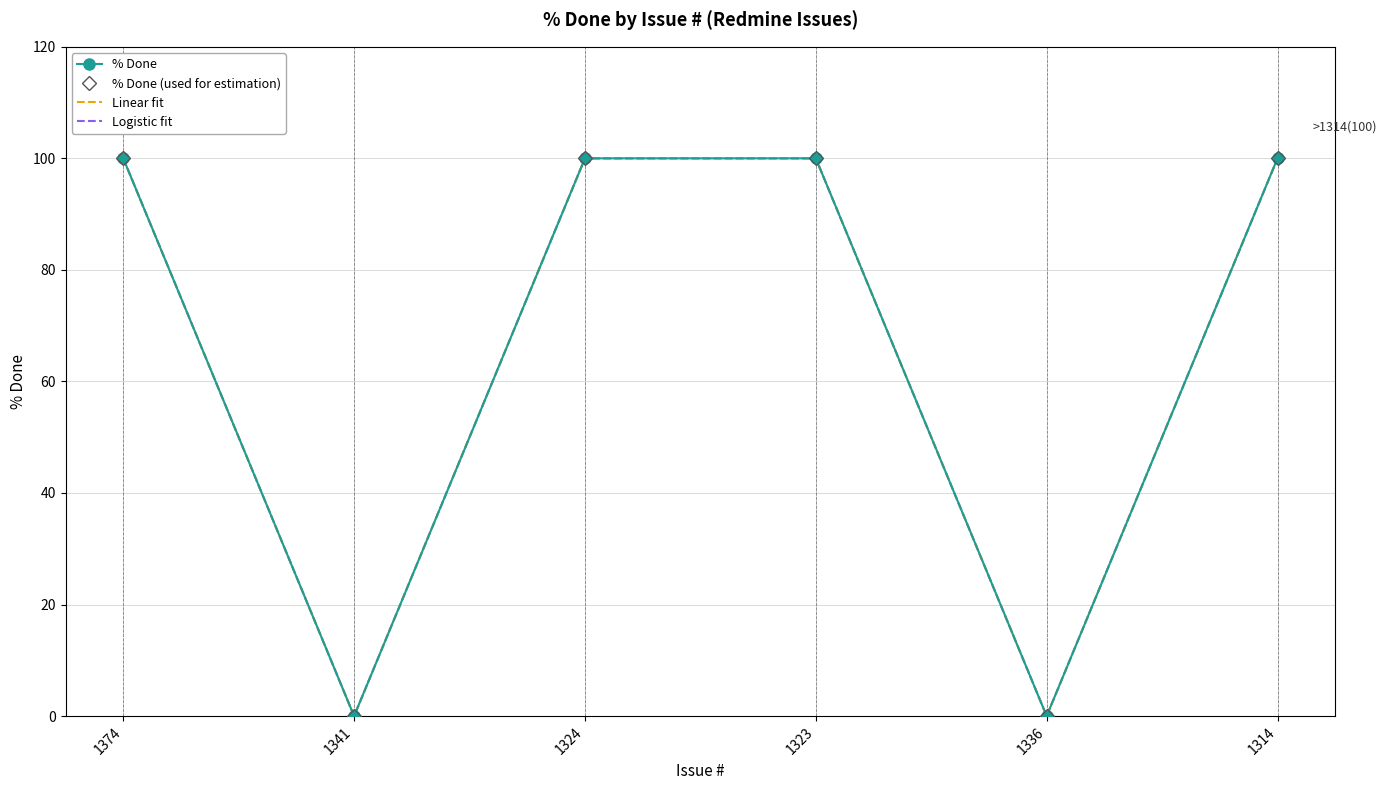

Reading left to right, transcribe all the data shown in this chart.

% Done: 1374=100	1341=0	1324=100	1323=100	1336=0	1314=100
% Done (used for estimation): 1374=100	1341=0	1324=100	1323=100	1336=0	1314=100
Linear fit: 1374=100	1341=0	1324=100	1323=100	1336=0	1314=100
Logistic fit: 1374=100	1341=0	1324=100	1323=100	1336=0	1314=100